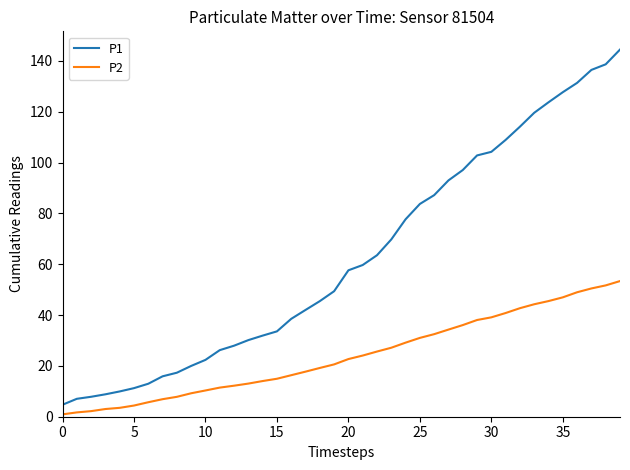

How many lines are shown in the chart?

2